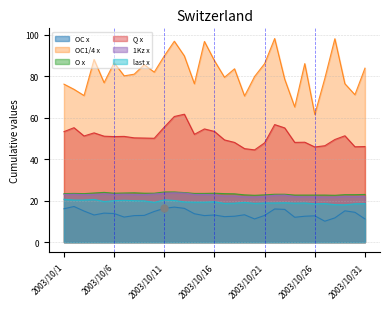

What is the spread (max minus min) of values at 2003/10/15?

84.0